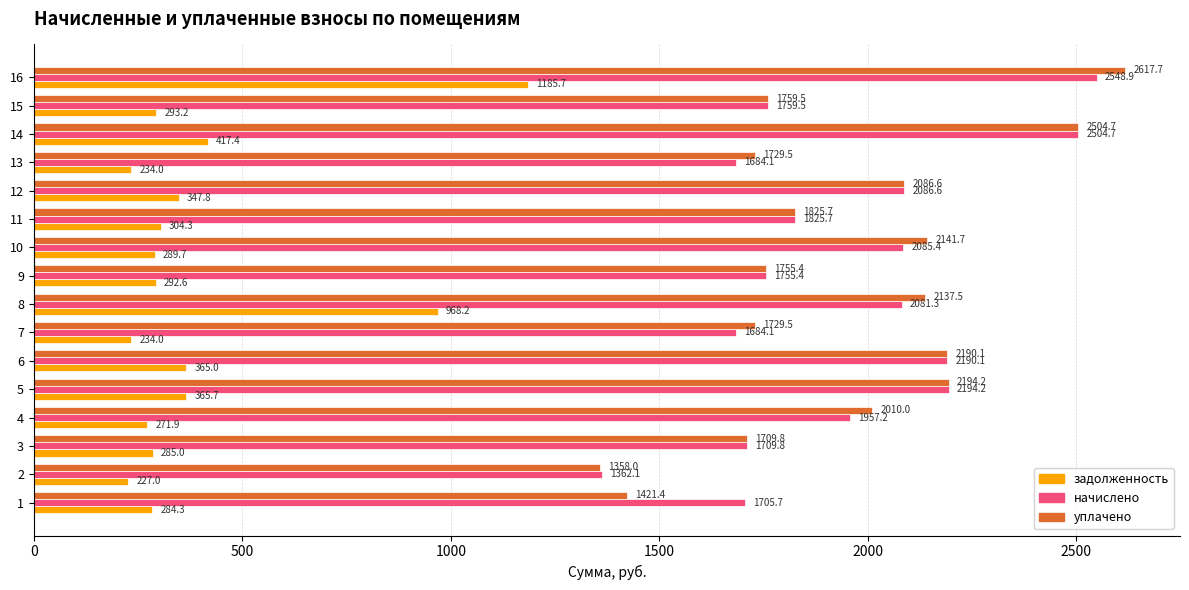

Which series changed the most between 4 and 11?

уплачено